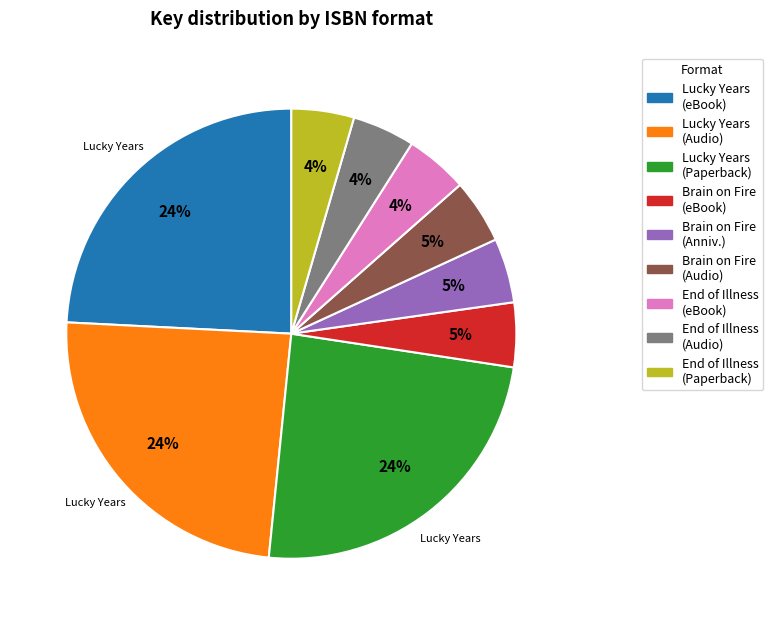

To the nearest percent, what is the difference between the largest and smallest slice percentages?

20%